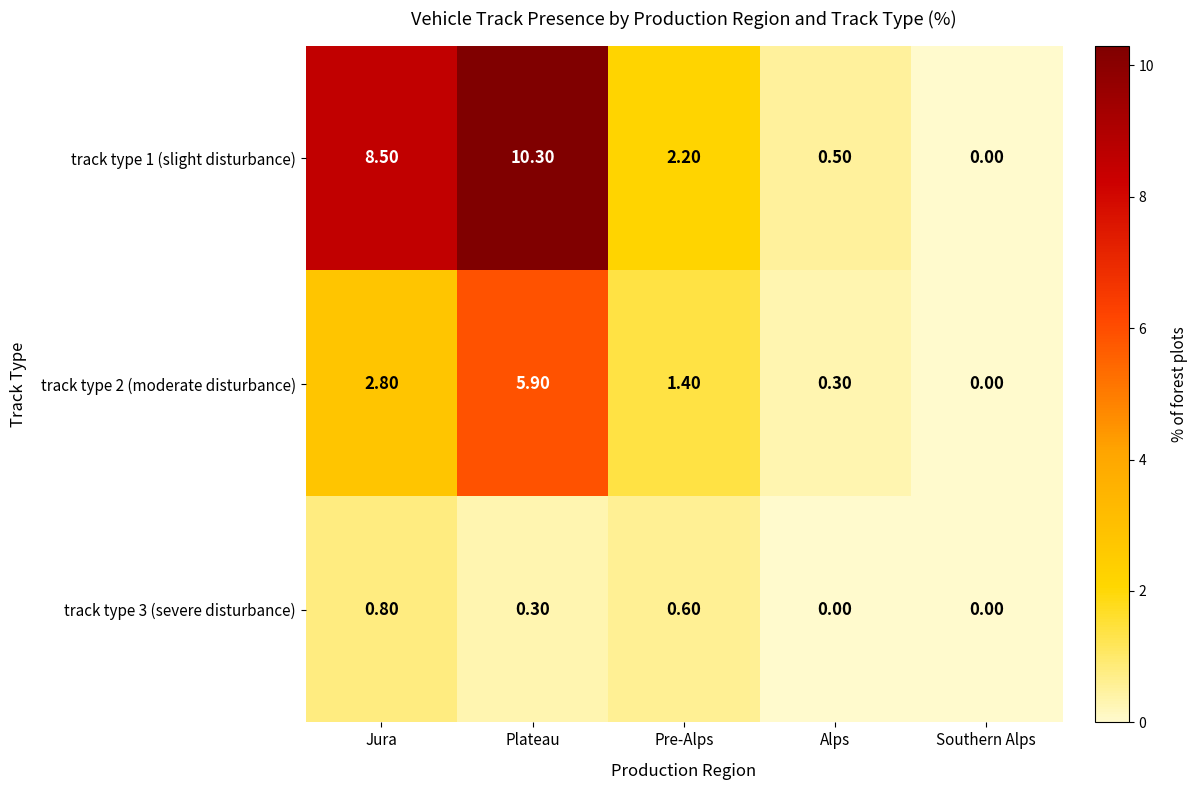

Which series has the largest range (max minus min)?

track type 1 (slight disturbance)